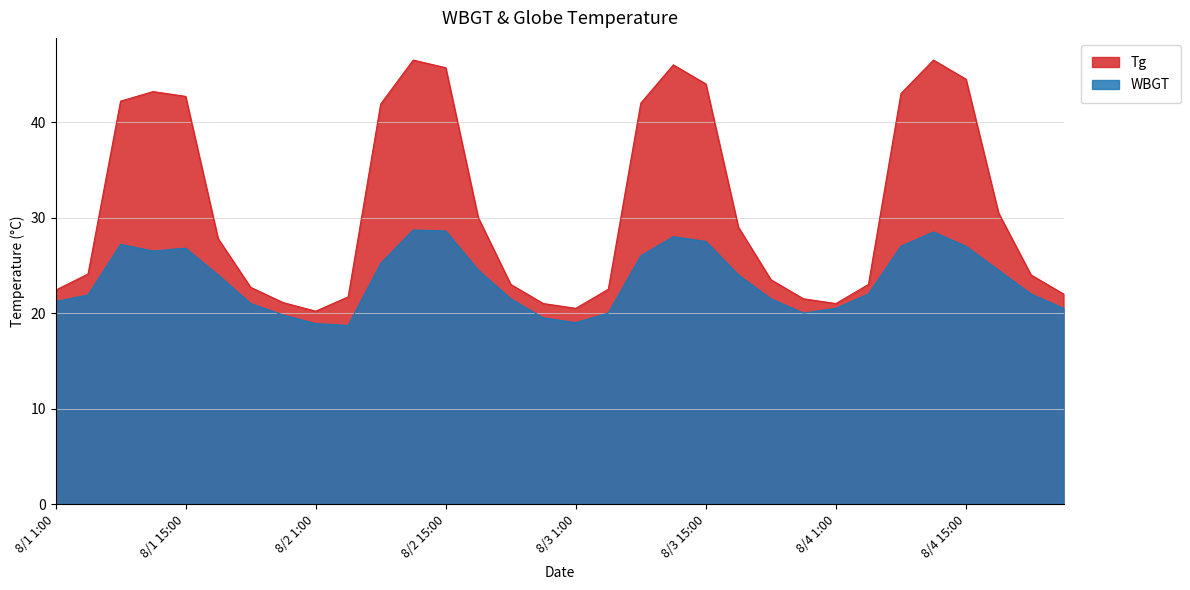

List the series in order of their overall mean, highest first.

Tg, WBGT